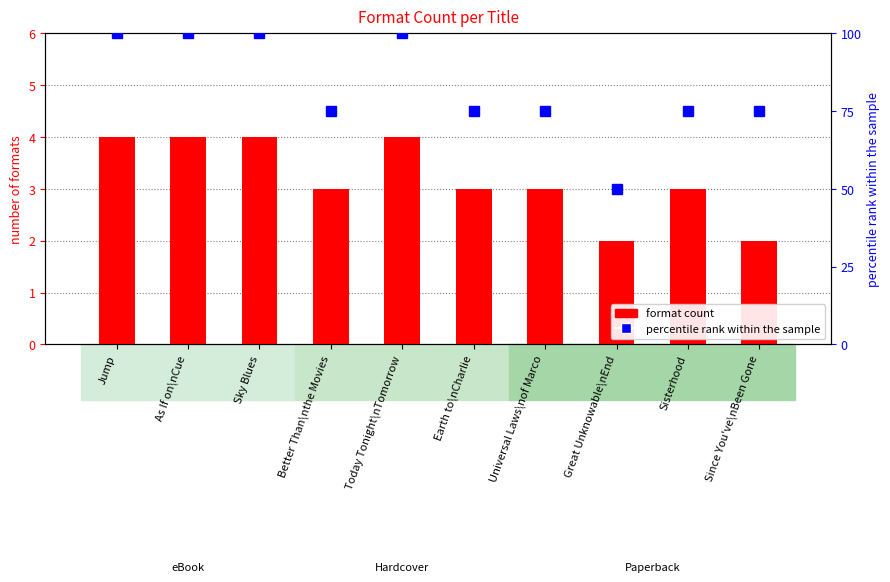

Reading left to right, extract all data points from this chart.

format count: Jump=4	As If on\nCue=4	Sky Blues=4	Better Than\nthe Movies=3	Today Tonight\nTomorrow=4	Earth to\nCharlie=3	Universal Laws\nof Marco=3	Great Unknowable\nEnd=2	Sisterhood=3	Since You've\nBeen Gone=2
percentile rank within the sample: Jump=100	As If on\nCue=100	Sky Blues=100	Better Than\nthe Movies=75	Today Tonight\nTomorrow=100	Earth to\nCharlie=75	Universal Laws\nof Marco=75	Great Unknowable\nEnd=50	Sisterhood=75	Since You've\nBeen Gone=75